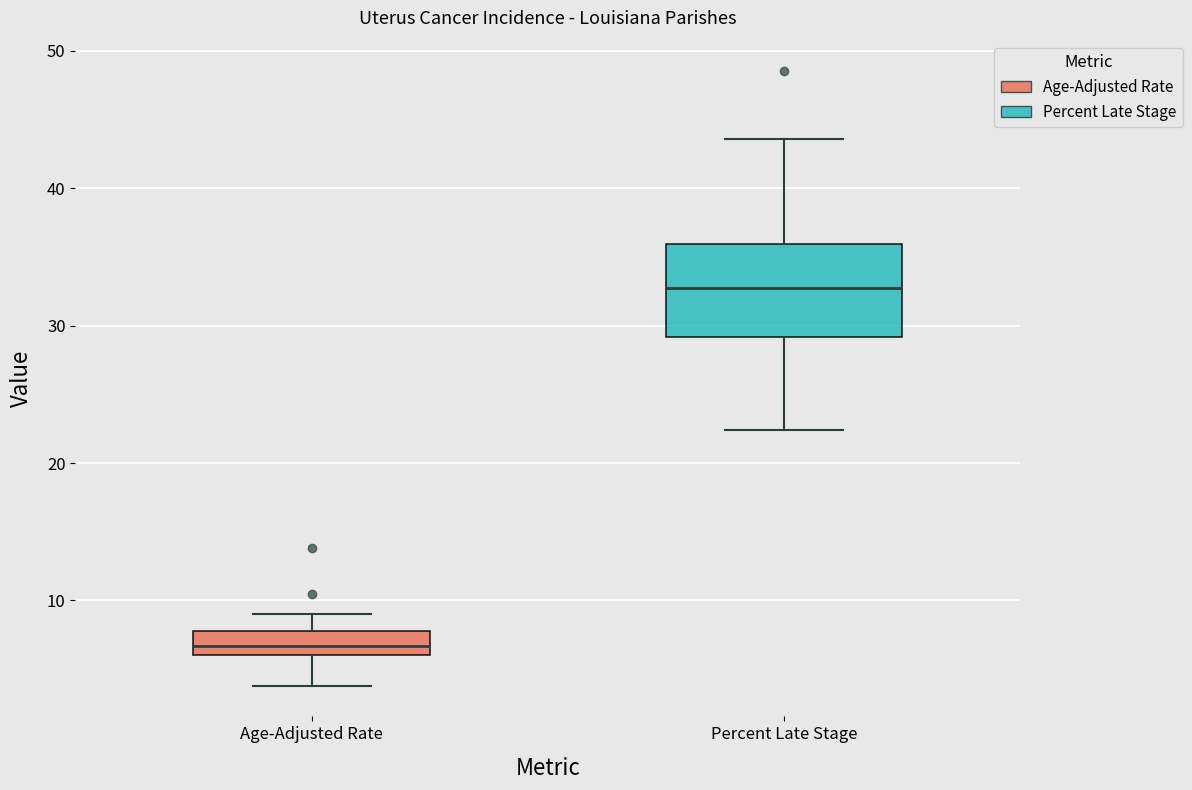

Reading left to right, read every box against the y-axis: the position of its median line, the range the box covers, and the ends of its whiskers. The values are not printed on the chart, so give them approximately, as read against the axis.

Age-Adjusted Rate: median 7, box 6 to 8, whiskers 4 to 9
Percent Late Stage: median 33, box 29 to 36, whiskers 22 to 44